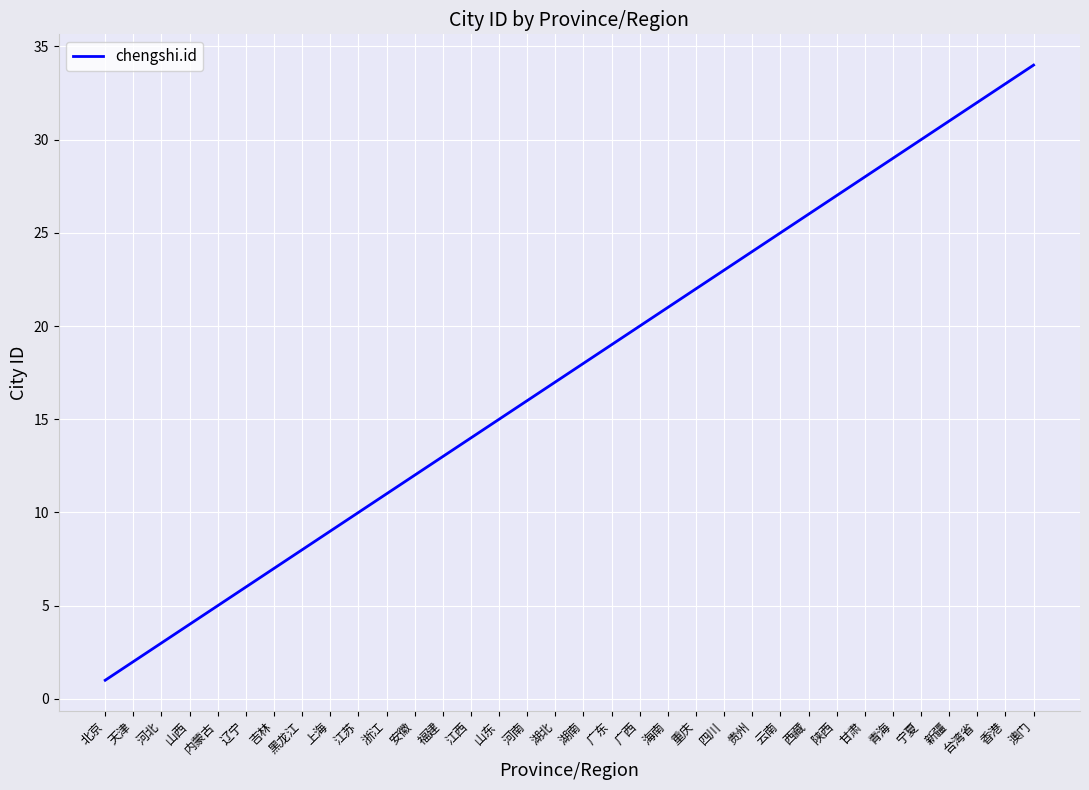

How many distinct data groups are displayed?

1